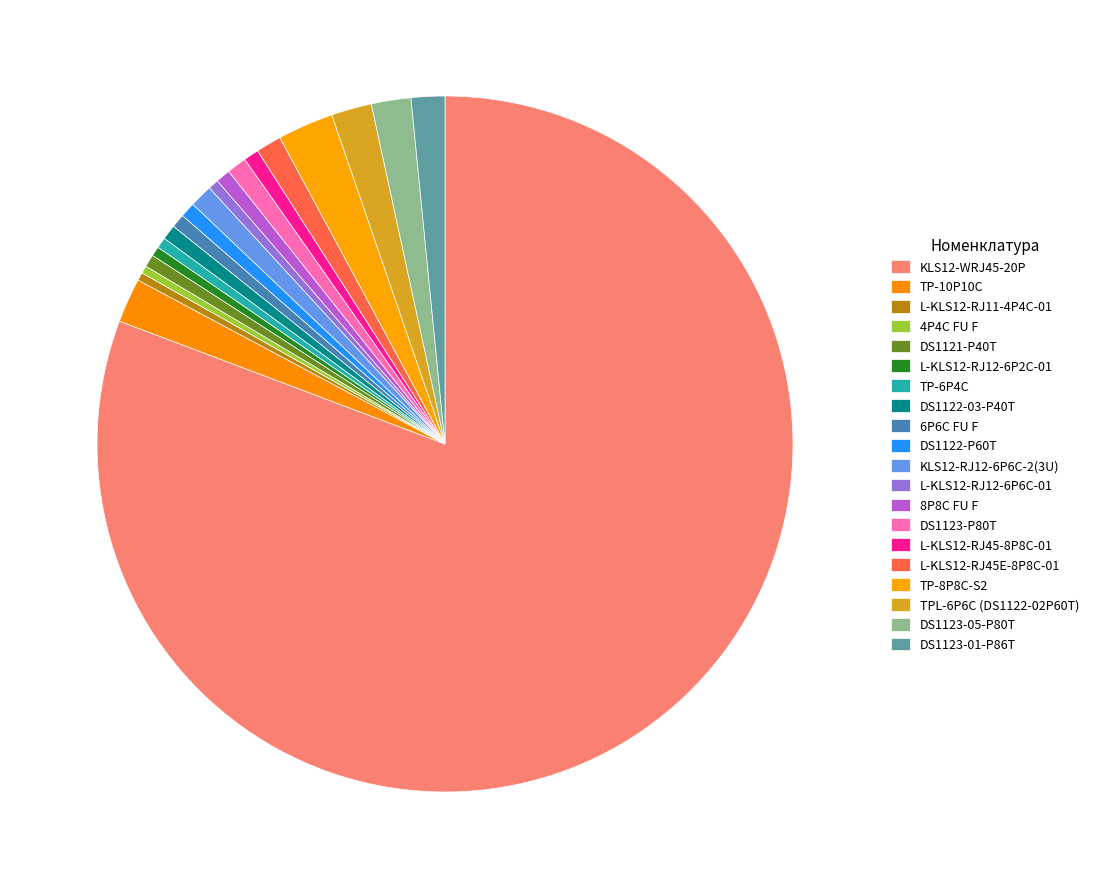

To the nearest percent, what portion does TP-10P10C represent?

2%